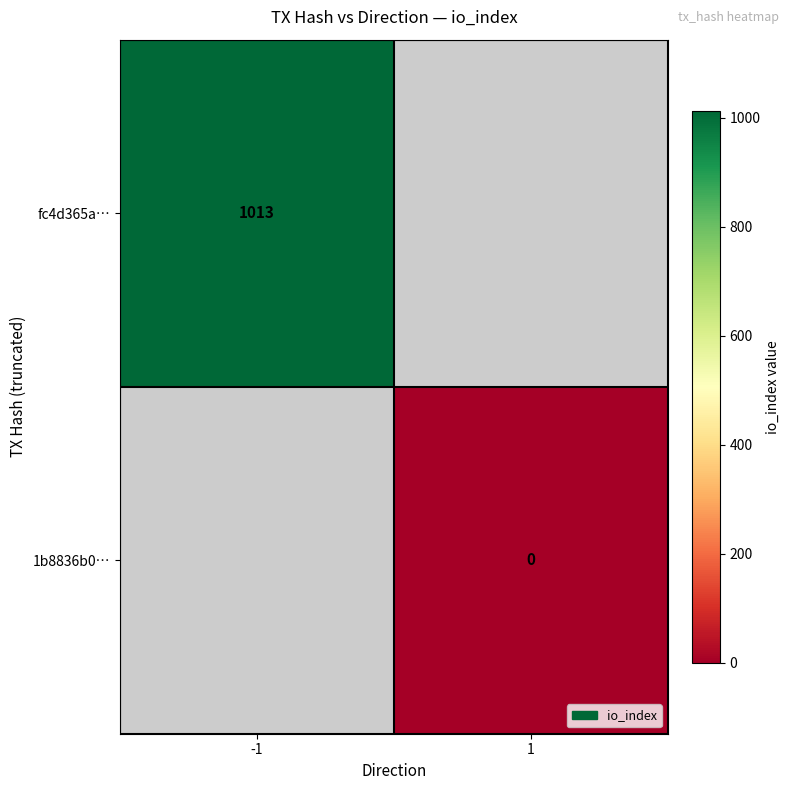

The fc4d365a… series shows 1013 at -1. True or false?

True